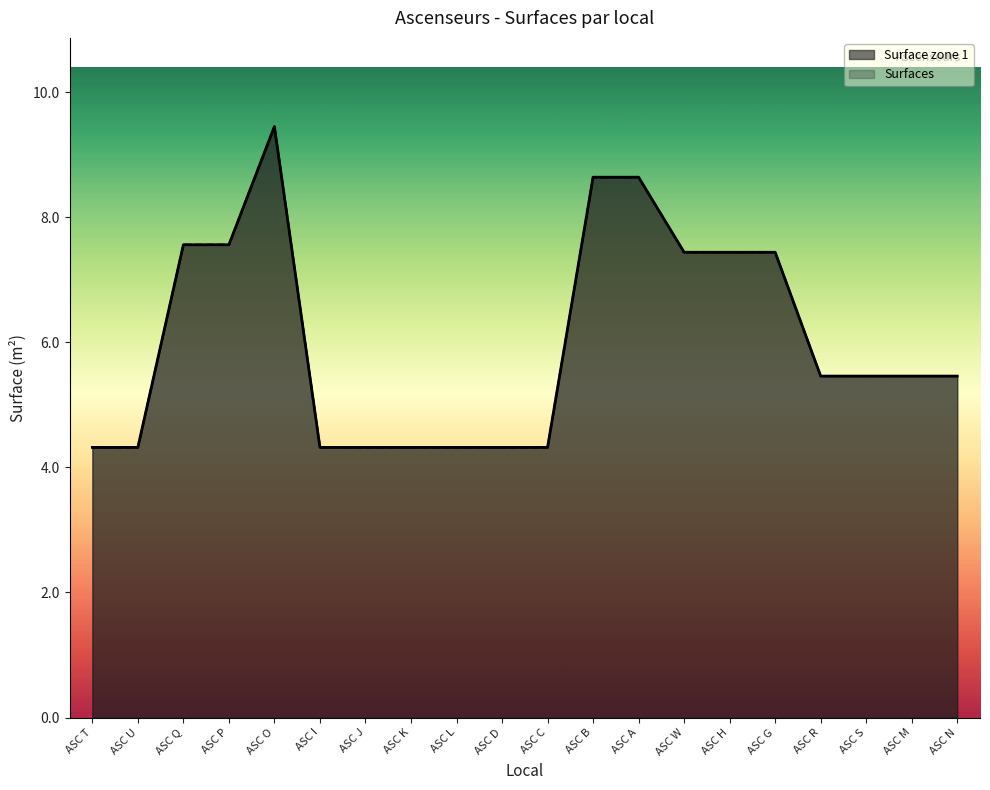

Where is the first local maximum for Surface zone 1?

ASC O